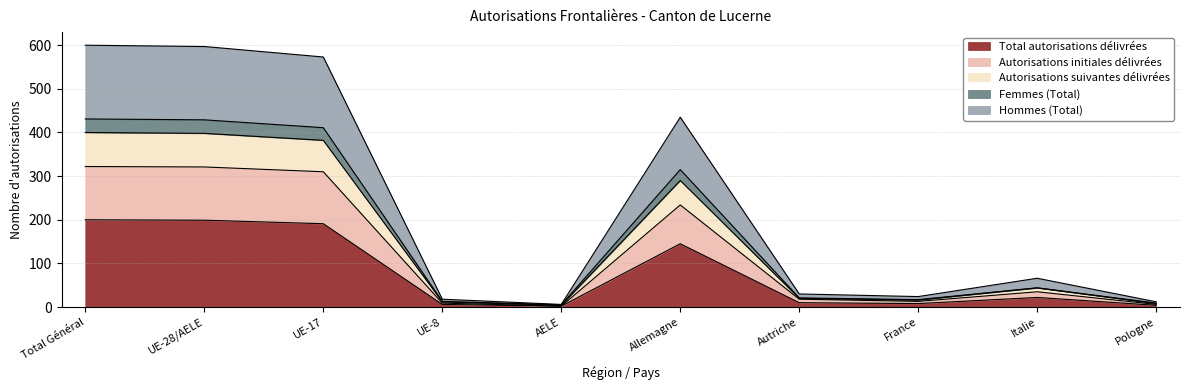

What is the maximum value for Total autorisations délivrées?

200